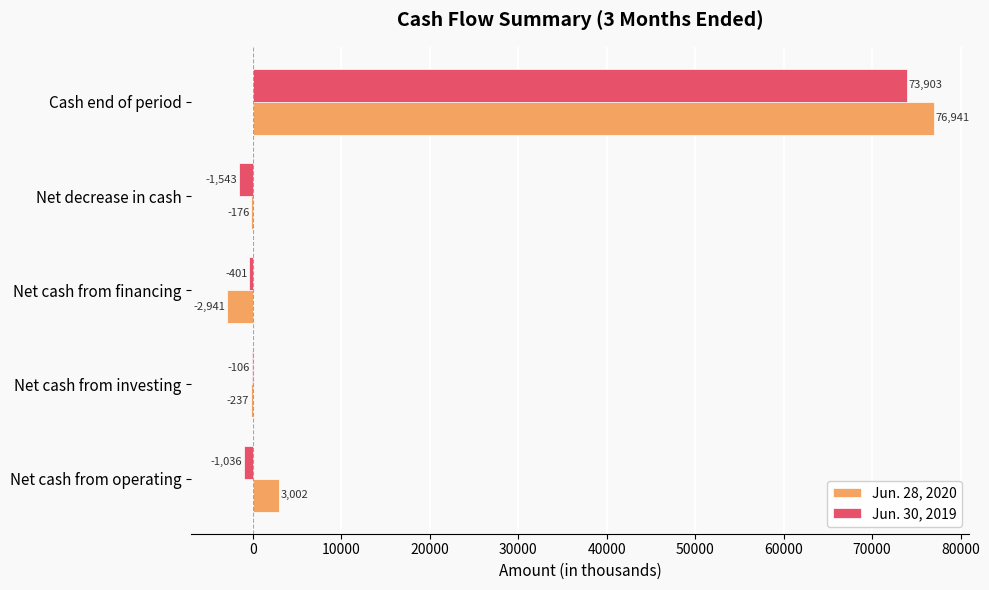

Read the Jun. 28, 2020 value at Net cash from investing, to the nearest 50.

-250